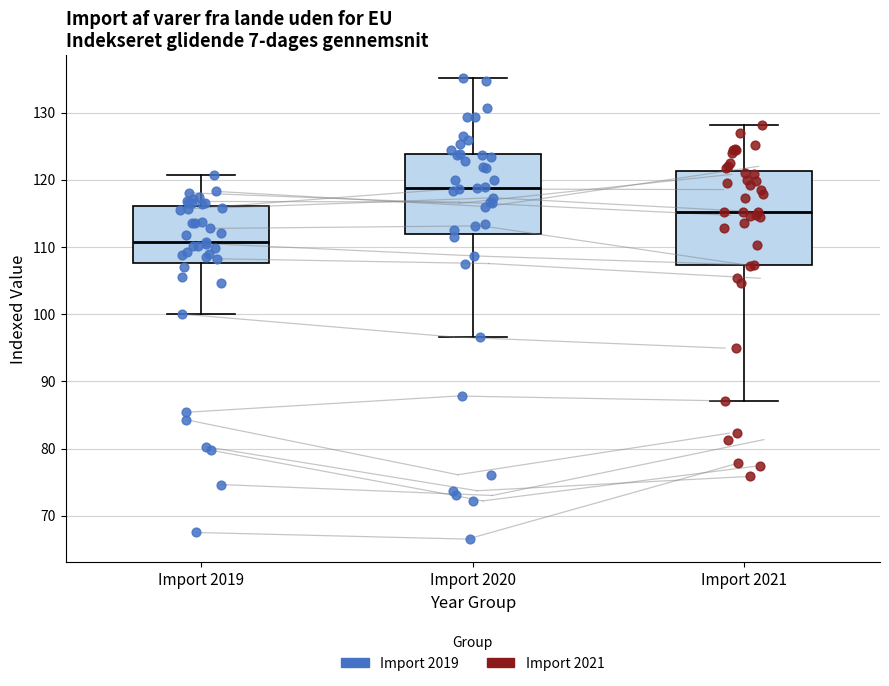

Which box is the tallest, from its lower edge to its upper edge?

Import 2021